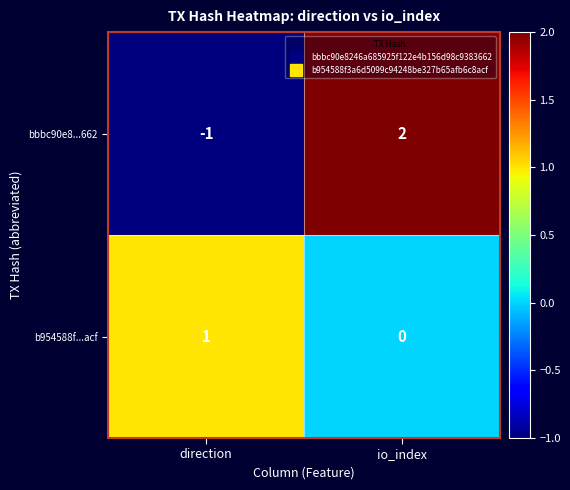

How many series are shown in this chart?

2